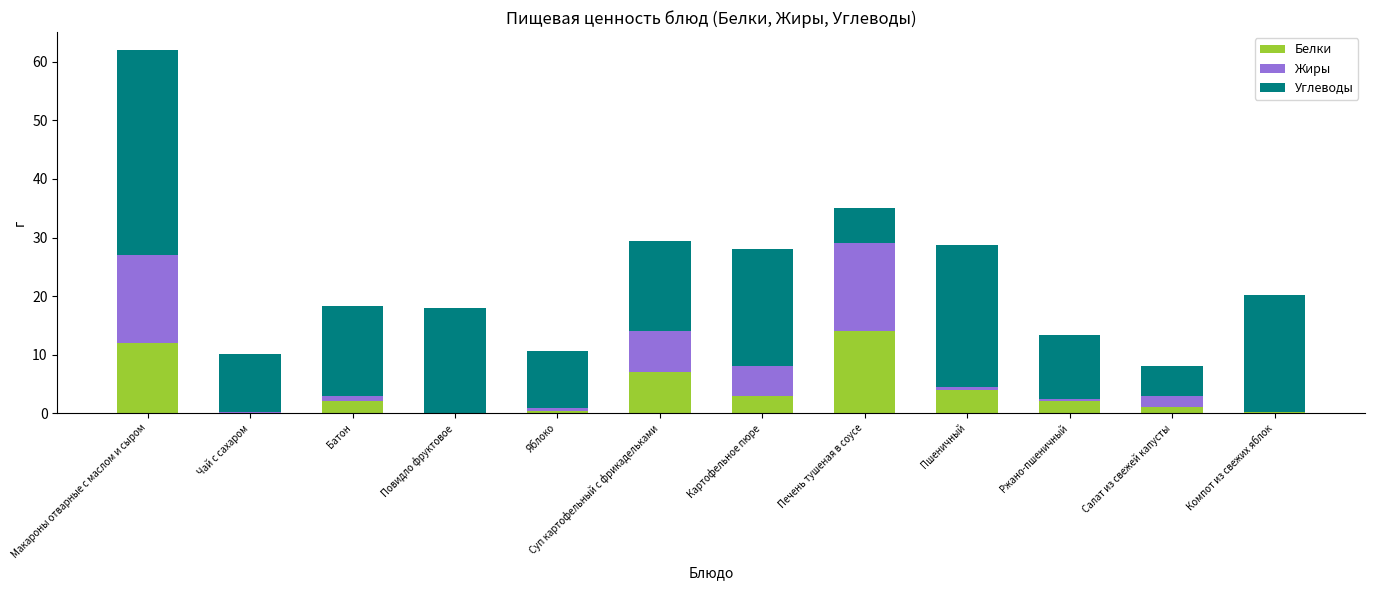

The value of Белки at Суп картофельный с фрикадельками is 10.9. True or false?

False